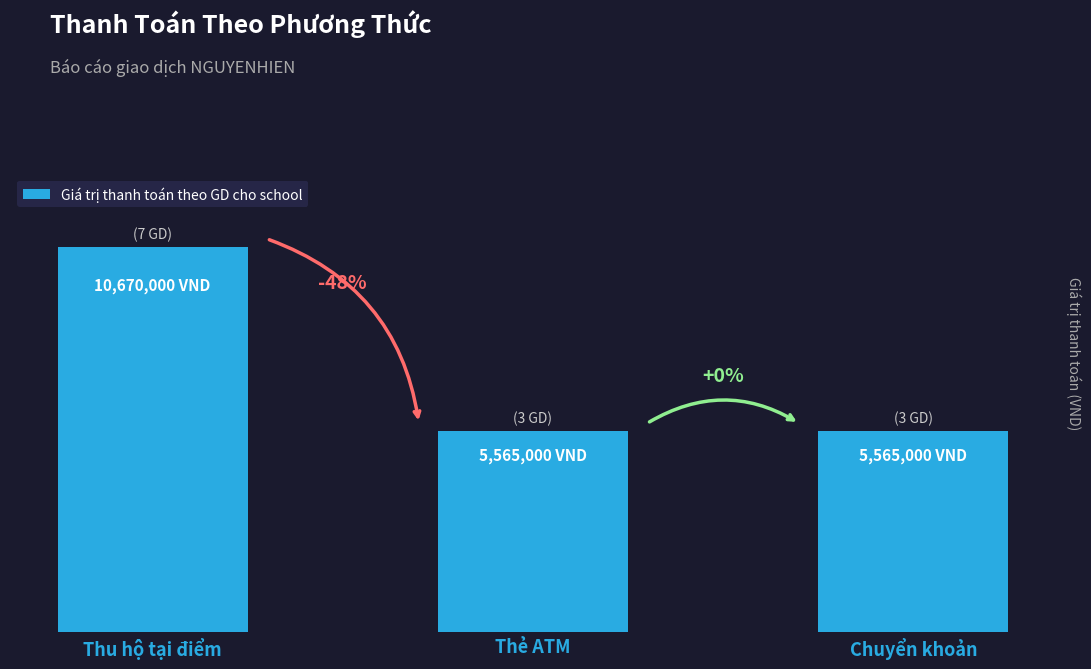

Does the chart contain any negative values?

No